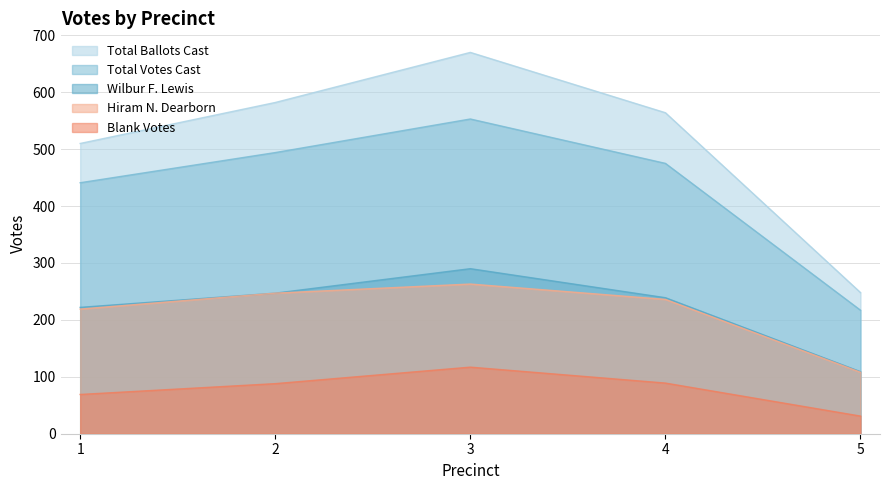

How many data points in Wilbur F. Lewis are above 239?

2